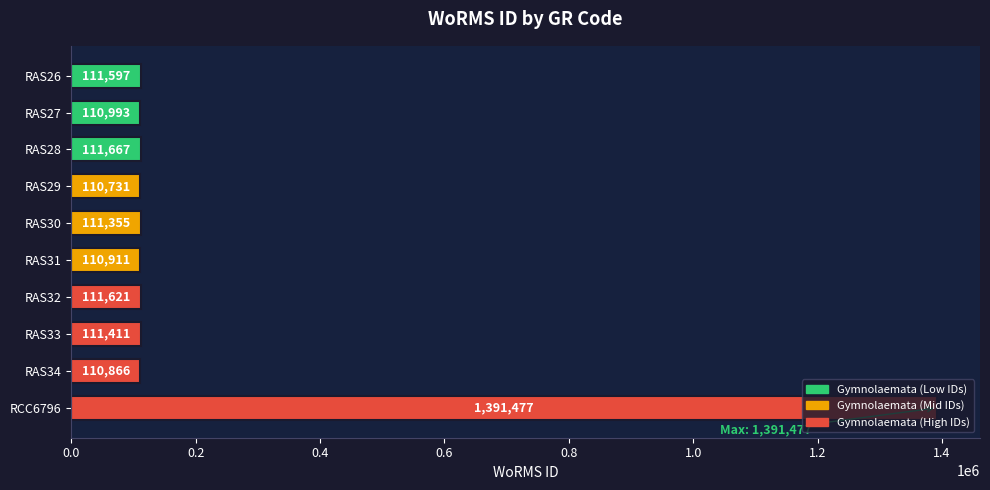

What is the change in value from RAS29 to RAS30?

+624